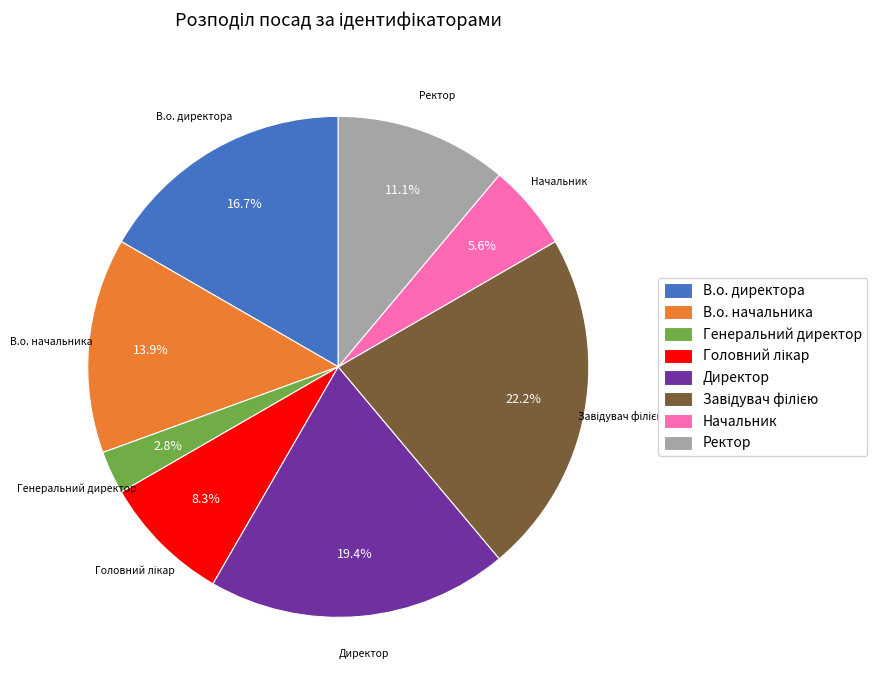

To the nearest percent, what percentage of the pie is Директор?

19%